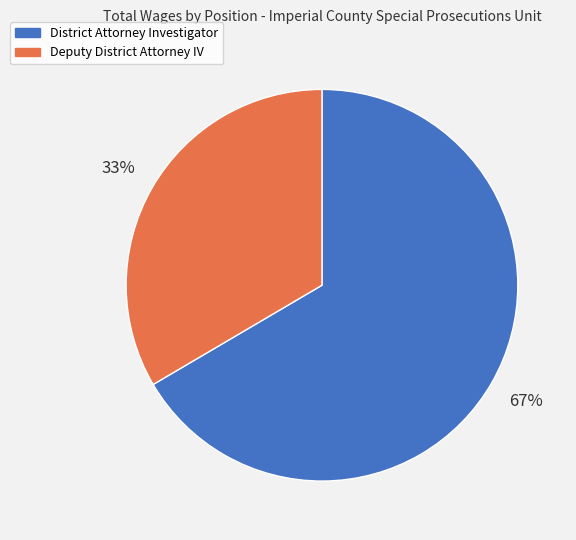

To the nearest percent, what percentage of the pie is District Attorney Investigator?

67%